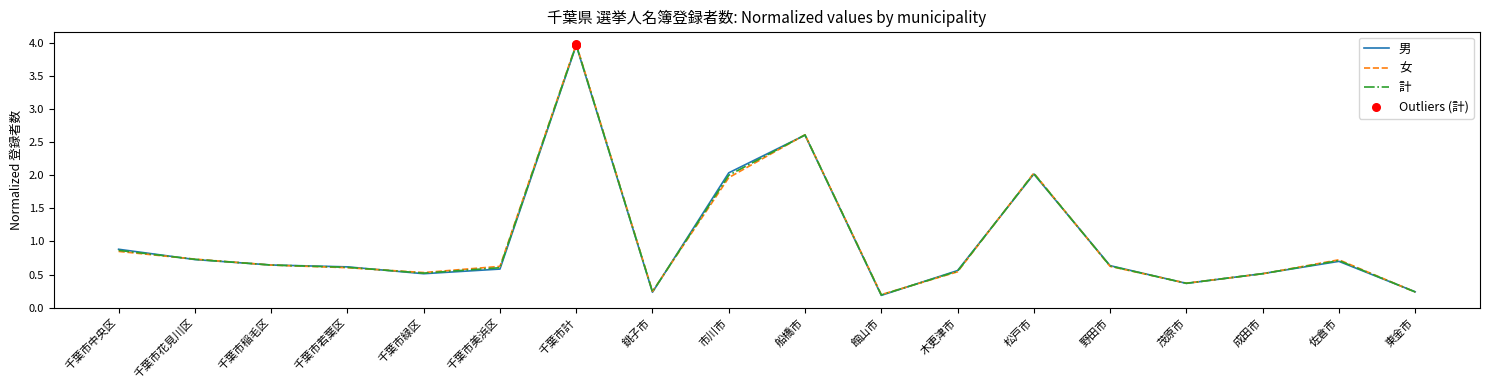

At which category is the sum across all series the highest?

千葉市計